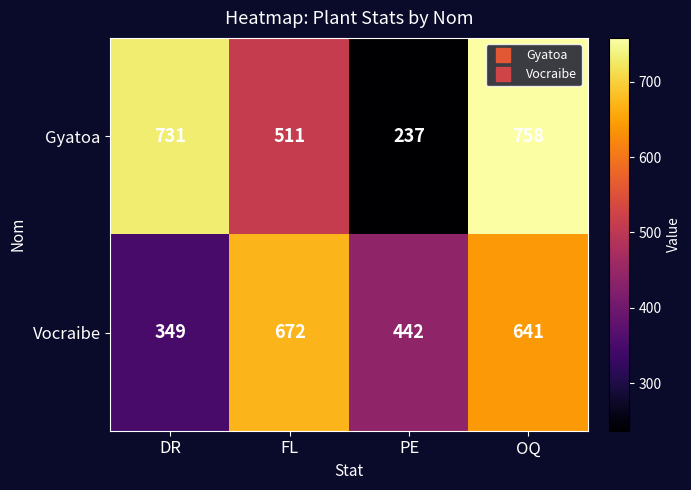

Which series has the largest total across all categories?

Gyatoa